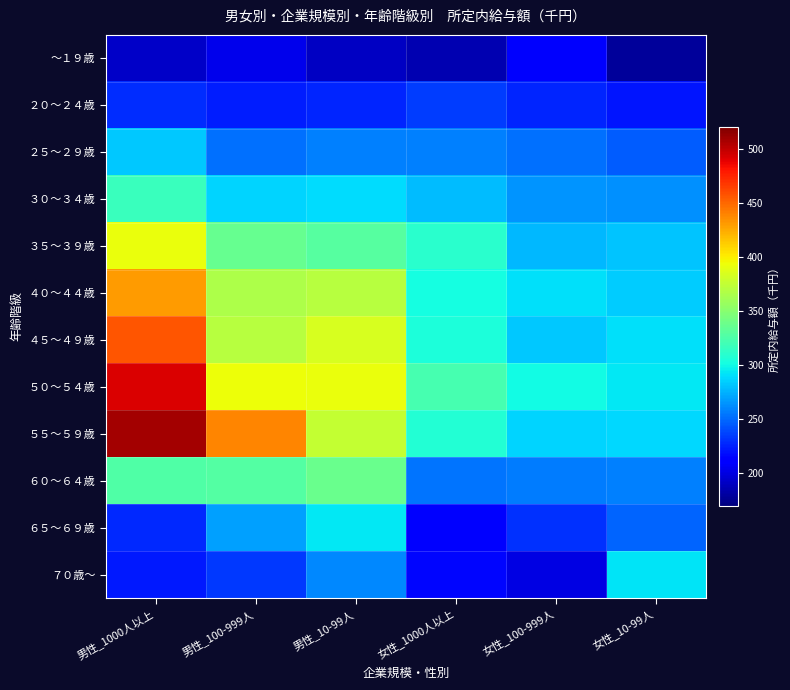

Reading left to right, list all the values displayed in this chart.

～１９歳: 男性_1000人以上=191.9	男性_100-999人=203.5	男性_10-99人=190.8	女性_1000人以上=186.2	女性_100-999人=208.8	女性_10-99人=178.3
２０～２４歳: 男性_1000人以上=229.9	男性_100-999人=224.6	男性_10-99人=226.9	女性_1000人以上=234.7	女性_100-999人=226.8	女性_10-99人=221.7
２５～２９歳: 男性_1000人以上=282.5	男性_100-999人=252.1	男性_10-99人=258.8	女性_1000人以上=258.4	女性_100-999人=252.3	女性_10-99人=246.0
３０～３４歳: 男性_1000人以上=316.3	男性_100-999人=286.8	男性_10-99人=289.7	女性_1000人以上=279.2	女性_100-999人=265.0	女性_10-99人=263.5
３５～３９歳: 男性_1000人以上=392.0	男性_100-999人=336.7	男性_10-99人=328.9	女性_1000人以上=310.2	女性_100-999人=277.3	女性_10-99人=281.0
４０～４４歳: 男性_1000人以上=430.3	男性_100-999人=366.8	男性_10-99人=369.9	女性_1000人以上=301.8	女性_100-999人=290.5	女性_10-99人=283.6
４５～４９歳: 男性_1000人以上=455.9	男性_100-999人=370.6	男性_10-99人=384.0	女性_1000人以上=304.9	女性_100-999人=282.8	女性_10-99人=291.1
５０～５４歳: 男性_1000人以上=492.3	男性_100-999人=393.3	男性_10-99人=392.8	女性_1000人以上=322.4	女性_100-999人=300.2	女性_10-99人=294.4
５５～５９歳: 男性_1000人以上=508.0	男性_100-999人=438.7	男性_10-99人=376.1	女性_1000人以上=307.9	女性_100-999人=286.3	女性_10-99人=287.6
６０～６４歳: 男性_1000人以上=326.0	男性_100-999人=327.4	男性_10-99人=337.2	女性_1000人以上=254.5	女性_100-999人=256.4	女性_10-99人=257.7
６５～６９歳: 男性_1000人以上=228.0	男性_100-999人=269.1	男性_10-99人=293.1	女性_1000人以上=212.2	女性_100-999人=231.4	女性_10-99人=249.1
７０歳～: 男性_1000人以上=222.2	男性_100-999人=233.8	男性_10-99人=260.6	女性_1000人以上=215.2	女性_100-999人=200.3	女性_10-99人=292.7